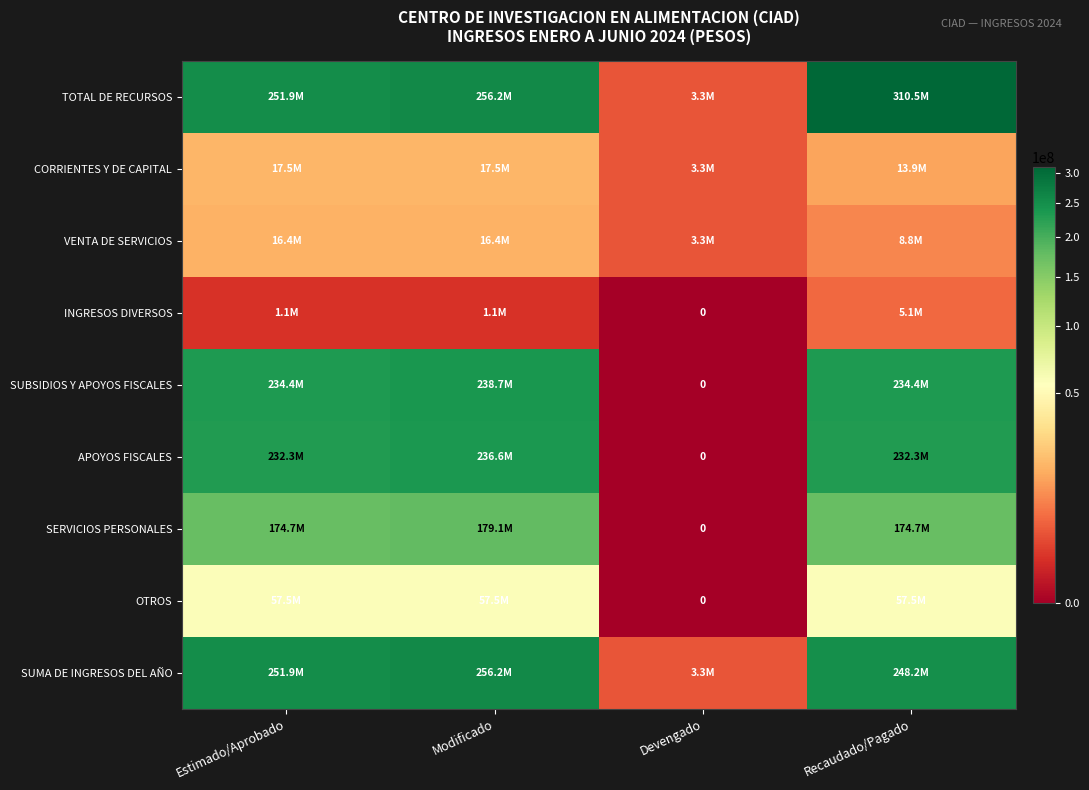

Between Modificado and Devengado, which series saw the biggest shift?

TOTAL DE RECURSOS